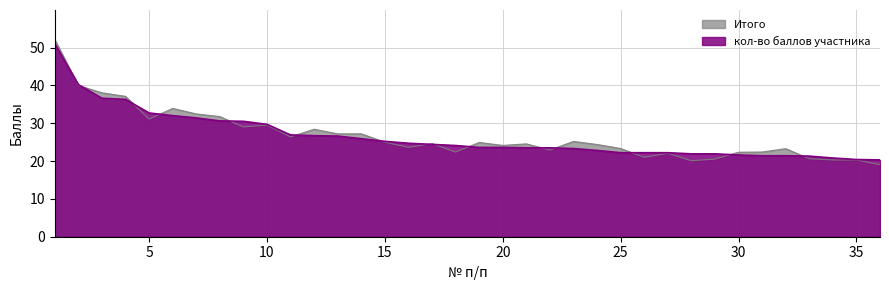

How many series are shown in this chart?

2